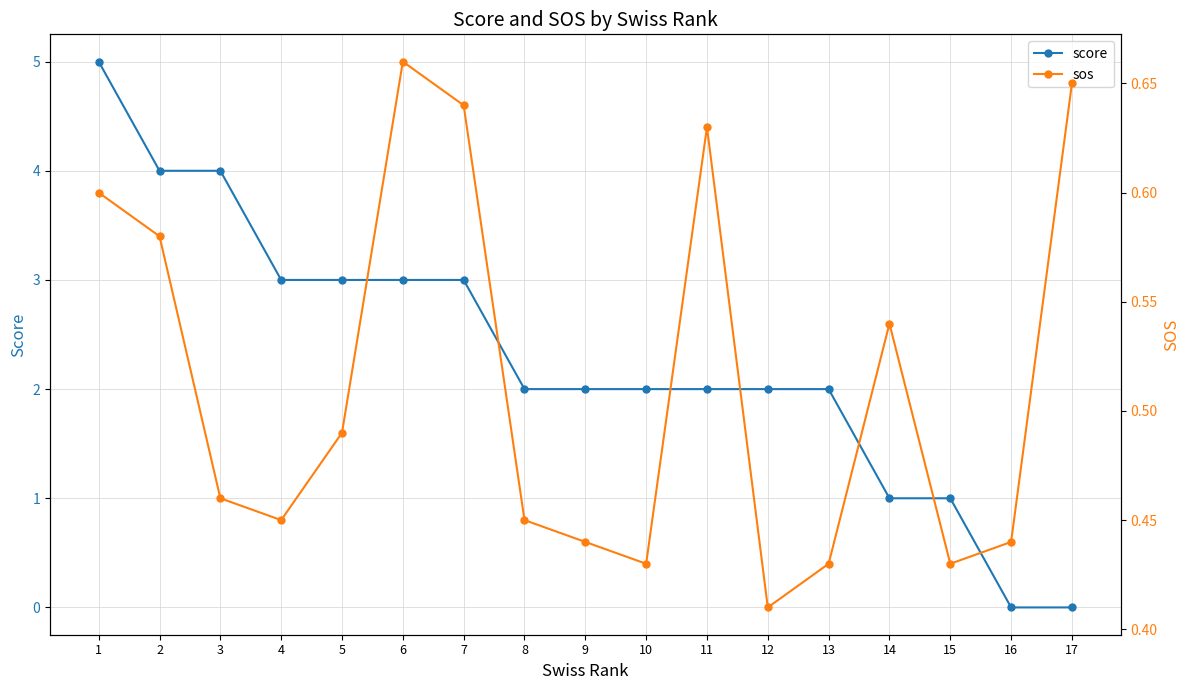

True or false: sos has a value of 0.4 at 9.

True